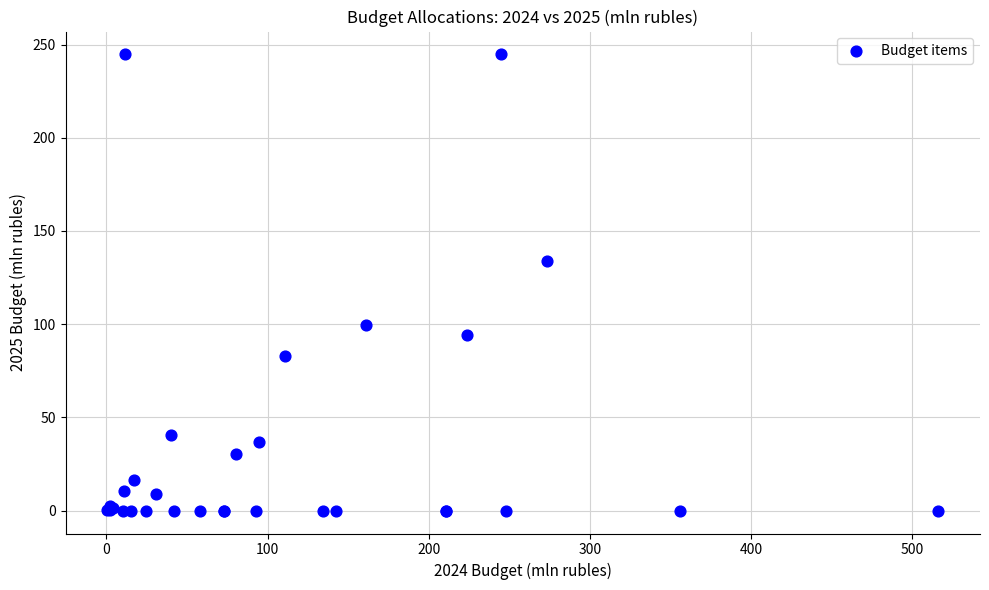

What Y value in the scatter plot is closest to 122?

133.8